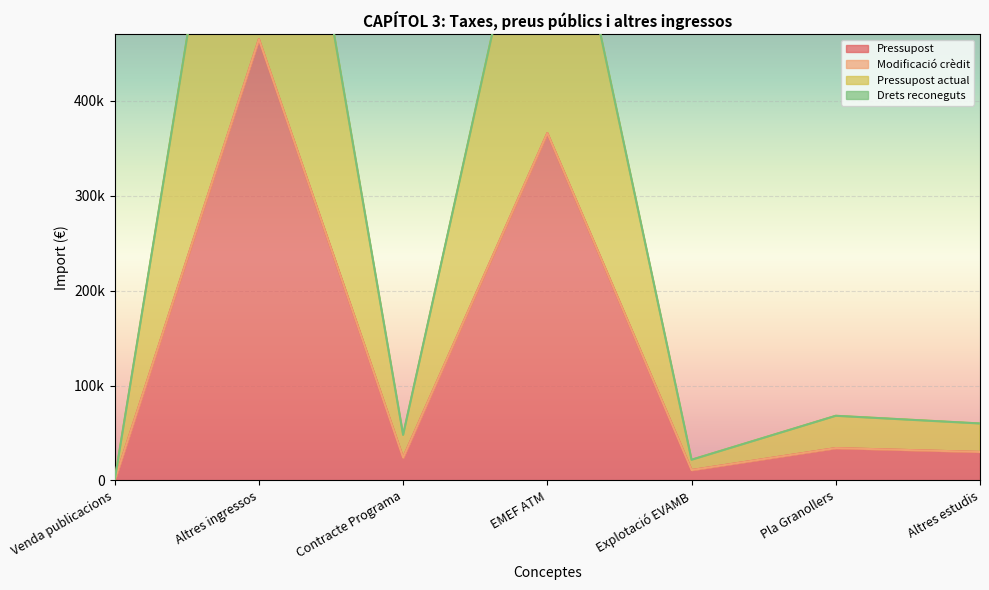

How many values in the Pressupost series exceed 30000?

3